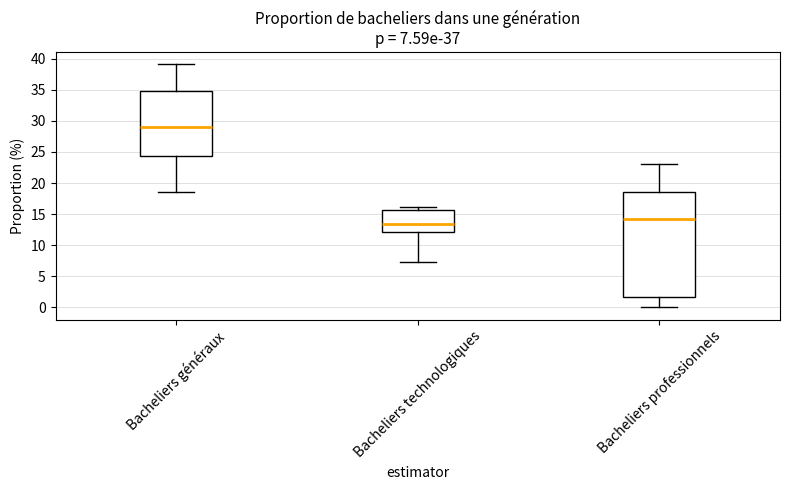

Which box is the tallest, from its lower edge to its upper edge?

Bacheliers professionnels